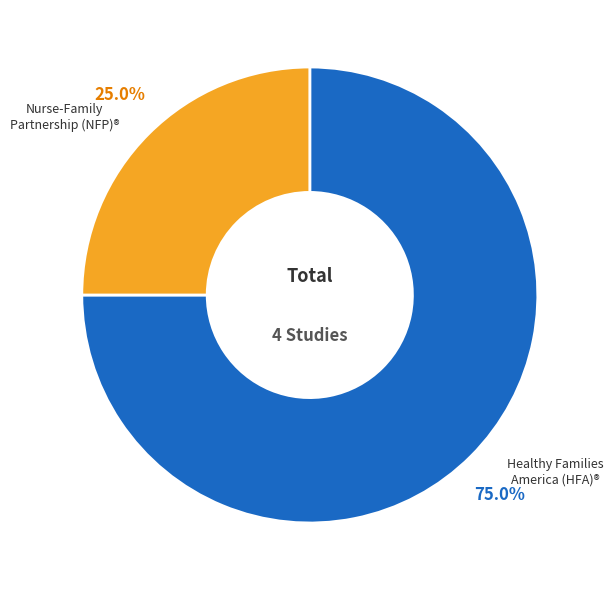

Is there any slice that represents more than half of the pie?

Yes